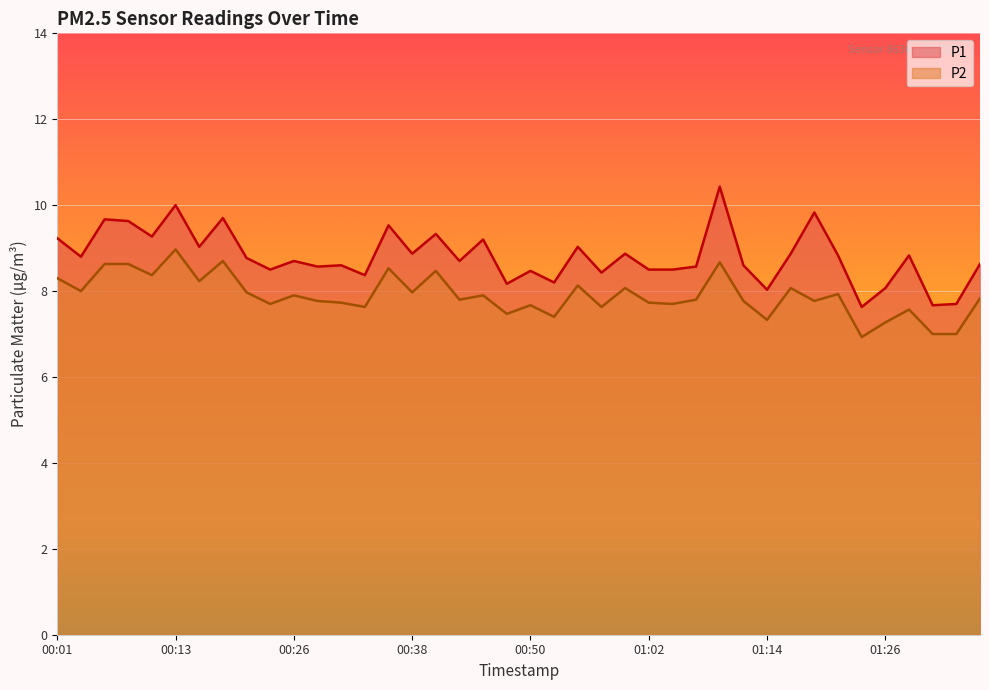

Is the value of P1 at 00:57 greater than the value of P2 at 00:23?

Yes